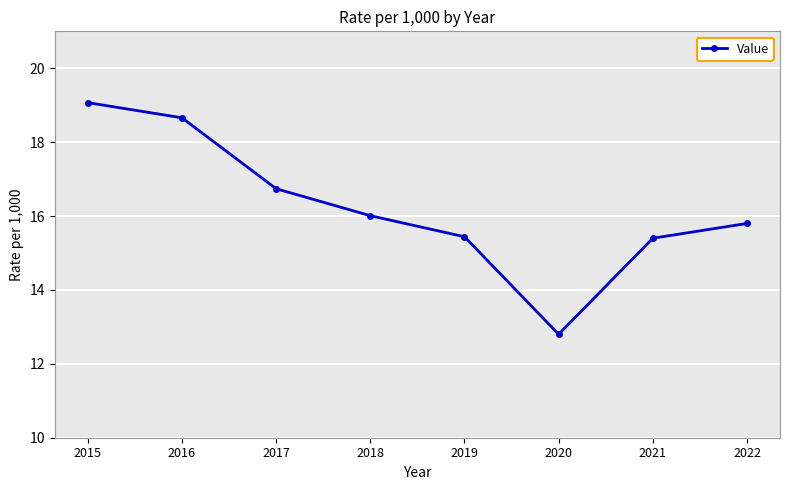

Does the chart display data point markers on the line(s)?

Yes